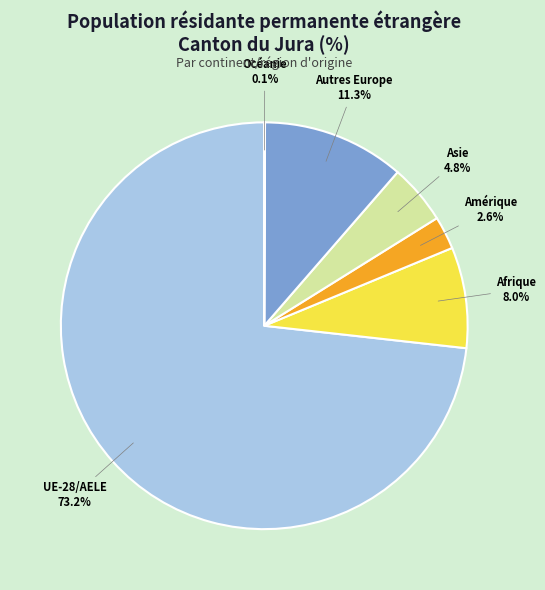

Which category has the biggest portion of the pie?

UE-28/AELE